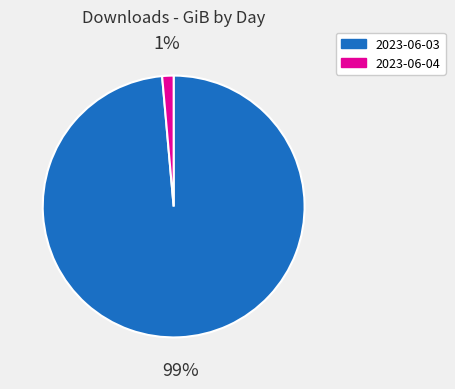

Does any single category account for the majority?

Yes